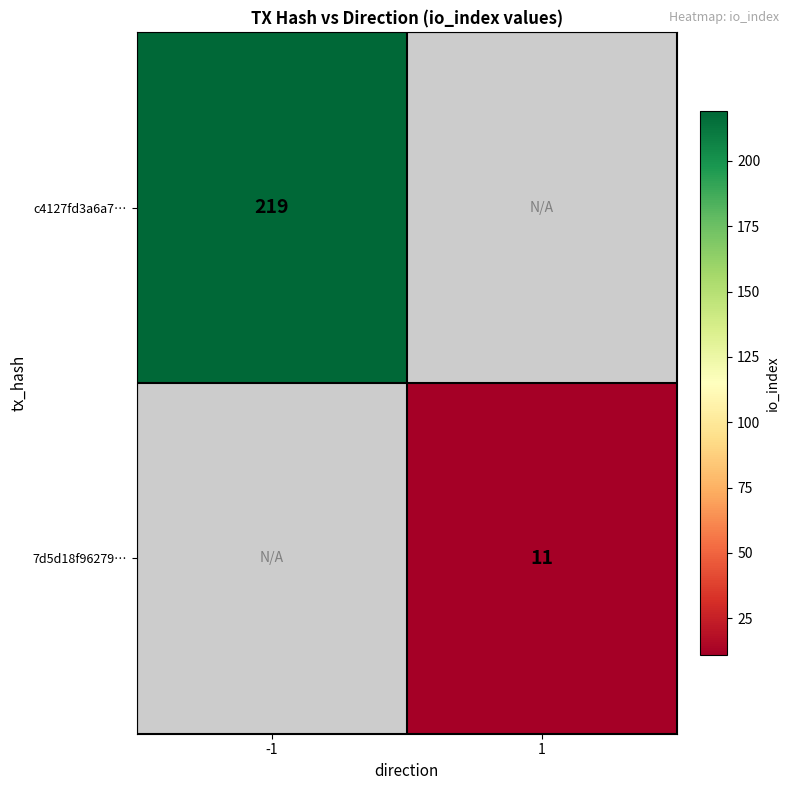

The c4127fd3a6a7… series shows 219 at -1. True or false?

True